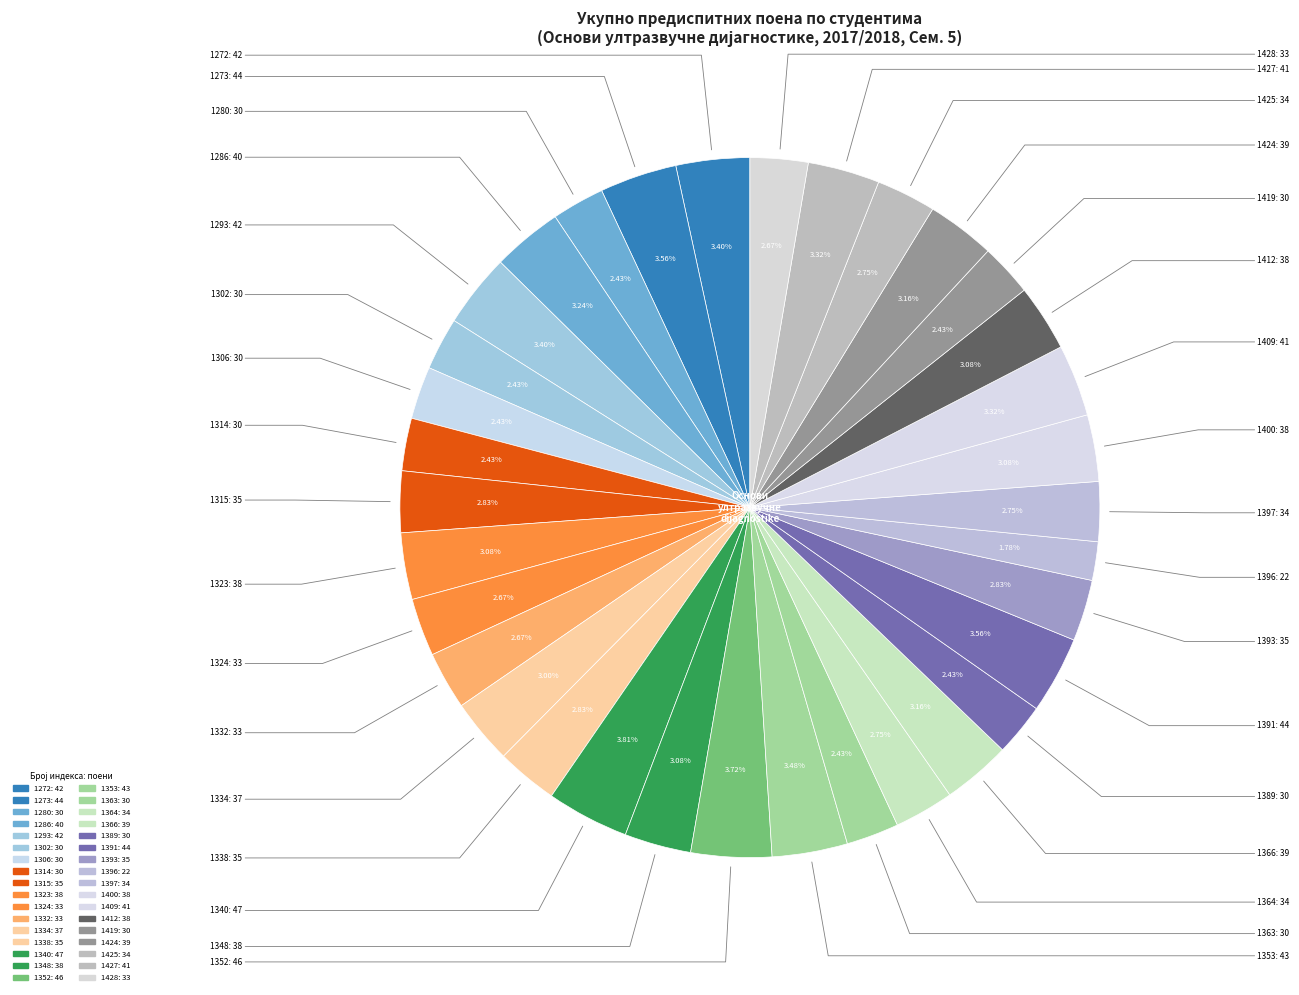

Count the number of slices in the pie.

34